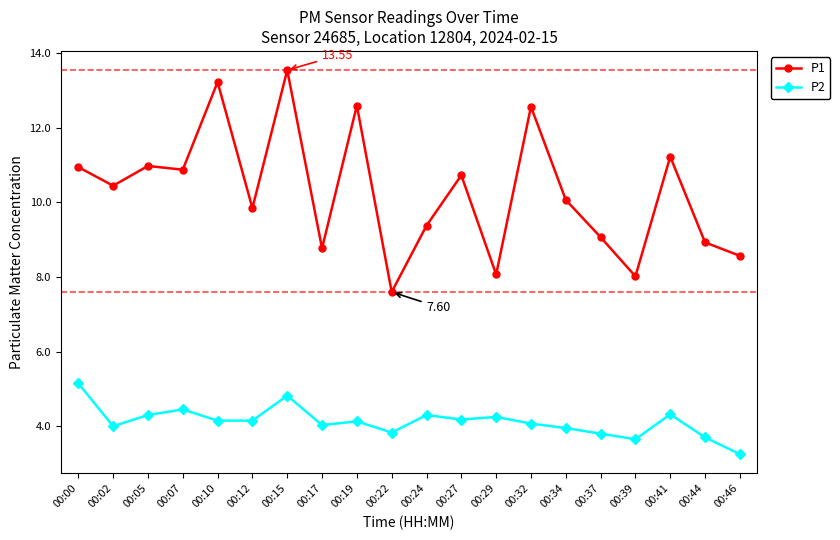

What is the value of the P2 point at the 2nd from the left?

4.0